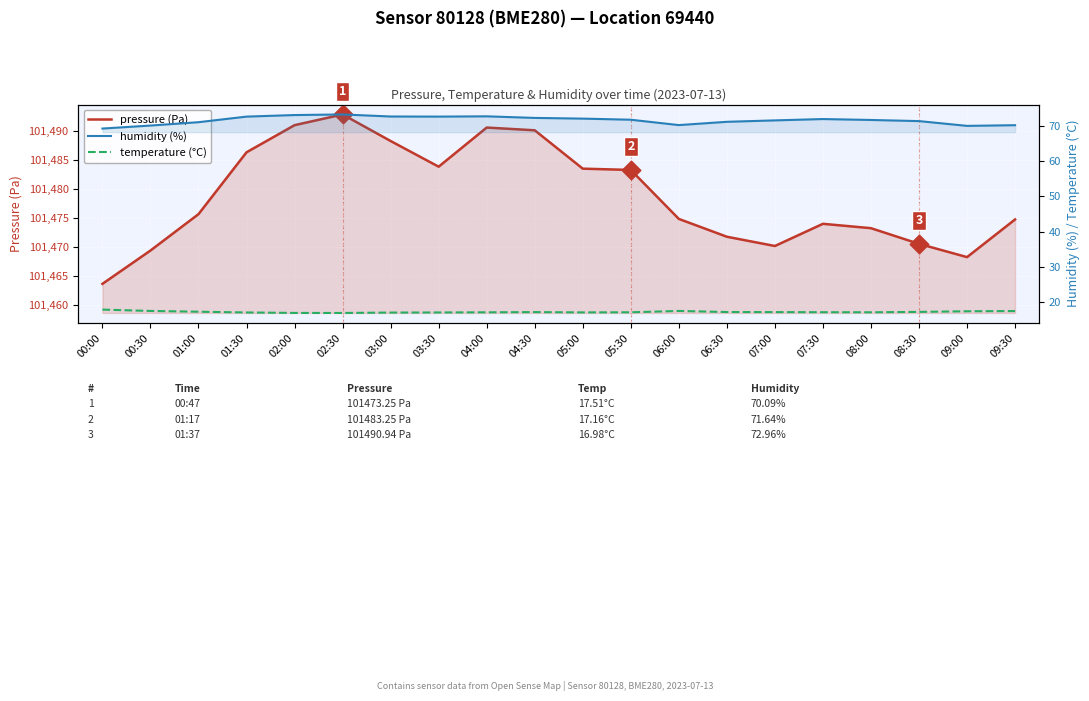

At which category is the sum across all series the highest?

02:30